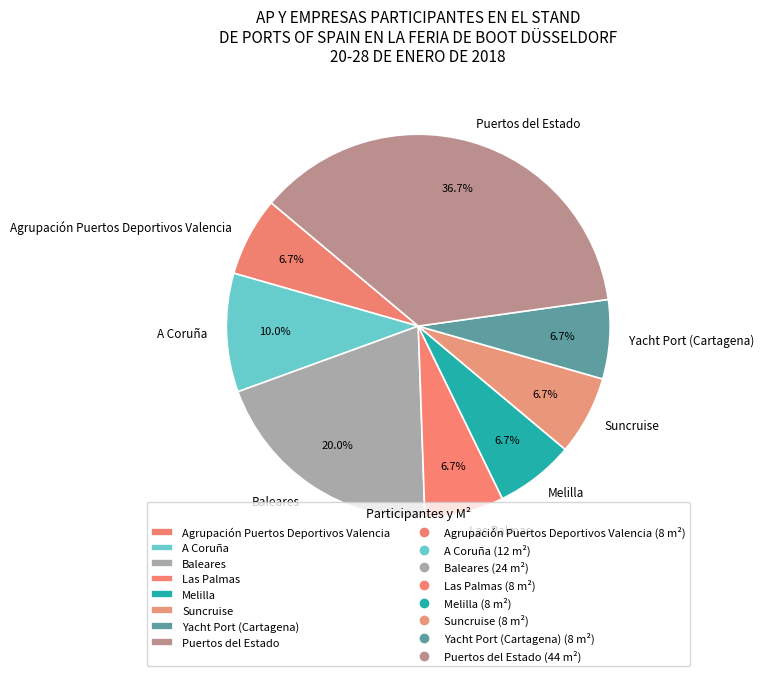

Which slice is the largest?

Puertos del Estado